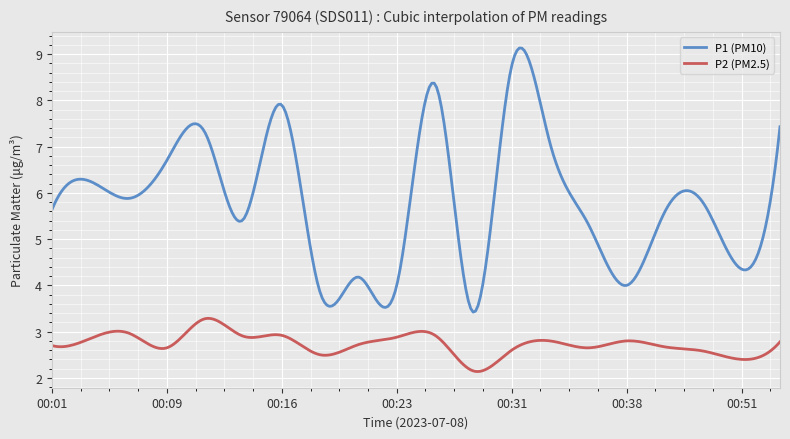

Which series has the largest total across all categories?

P1 (PM10)